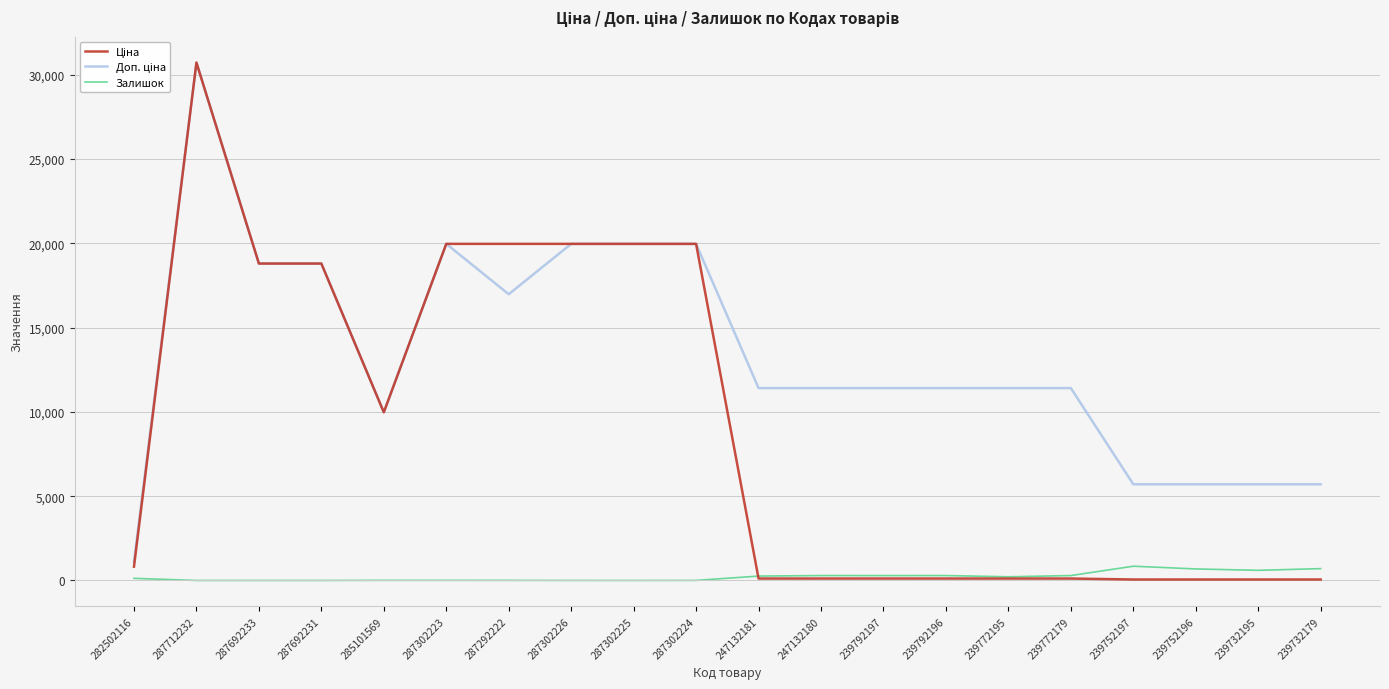

Does the chart have visible grid lines?

Yes